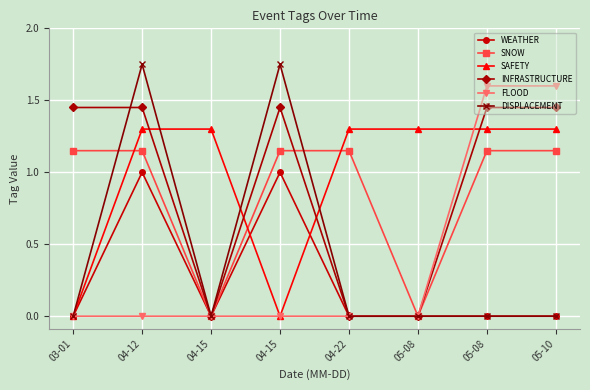

What are all the series names shown in the legend?

WEATHER, SNOW, SAFETY, INFRASTRUCTURE, FLOOD, DISPLACEMENT